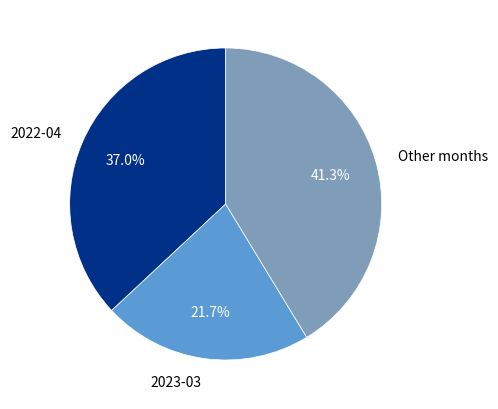

Which slice is the largest?

Other months